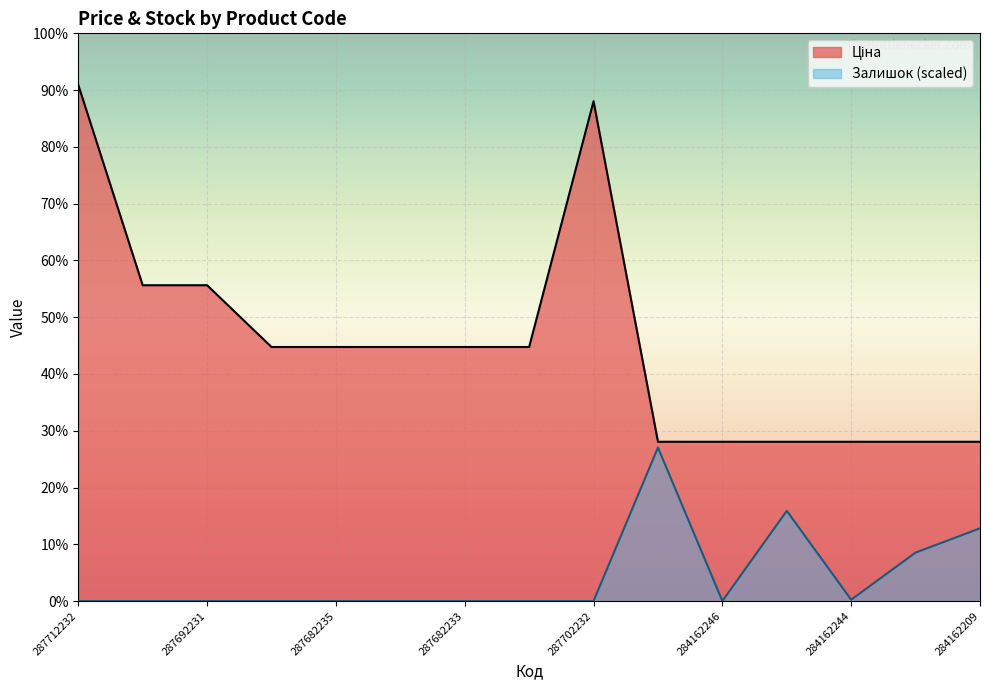

The value of Залишок at 287702232 is -5189.0. True or false?

False